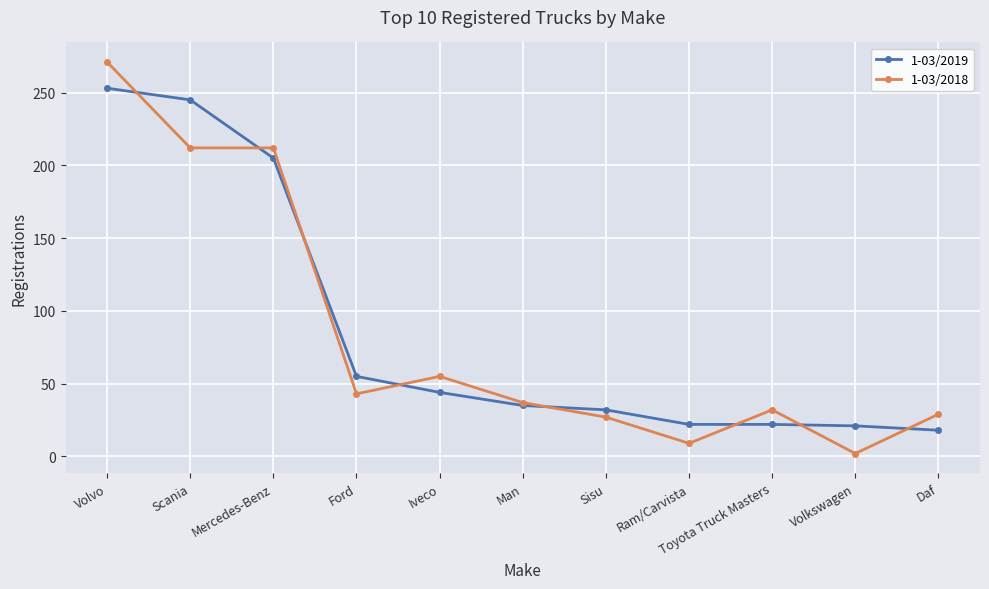

Is the value of 1-03/2019 at Volvo greater than the value of 1-03/2018 at Scania?

Yes